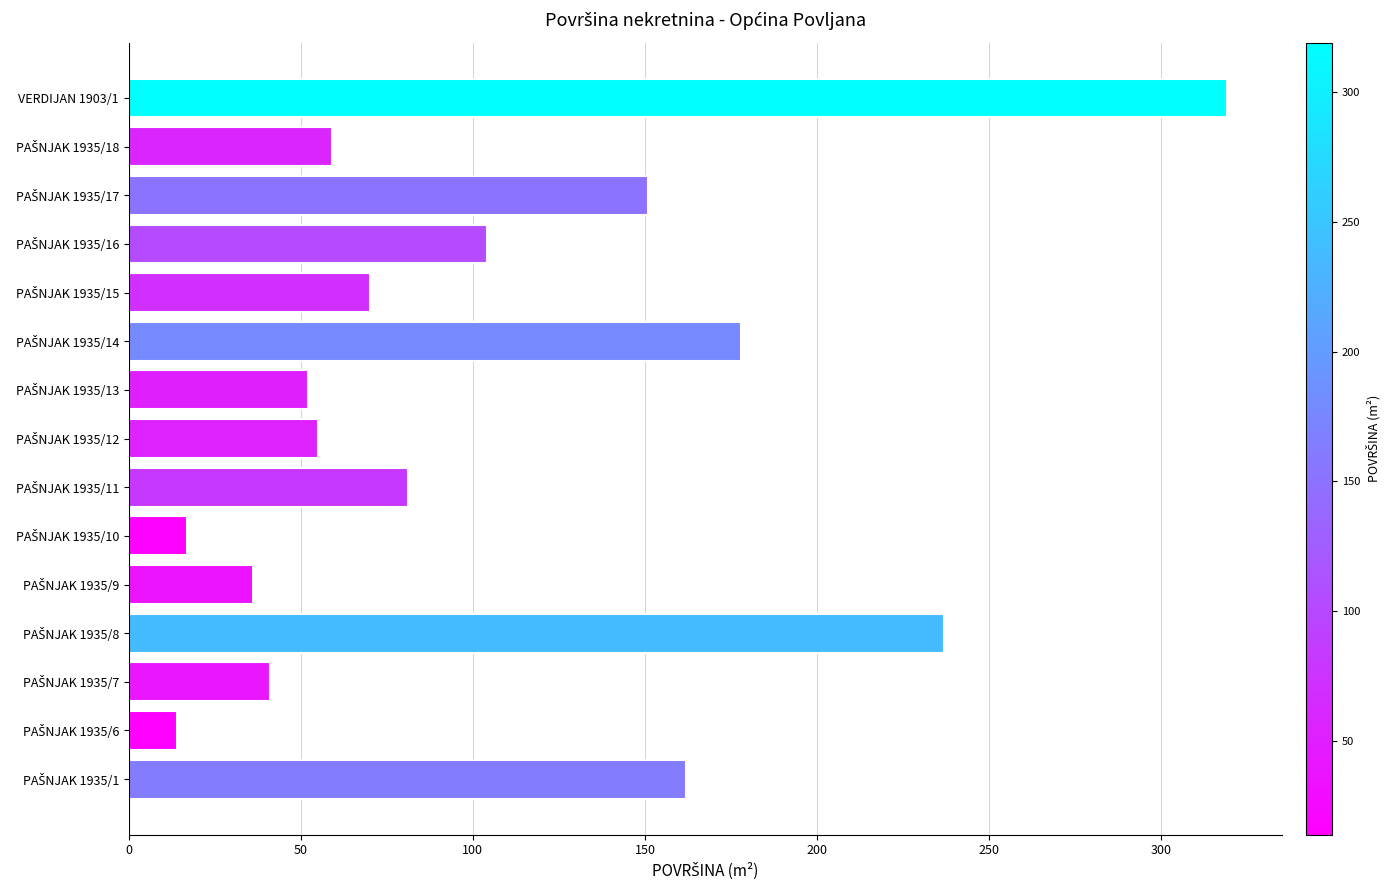

Reading bottom to top, what are all the values shown in this chart?

162	14	41	237	36	17	81	55	52	178	70	104	151	59	319